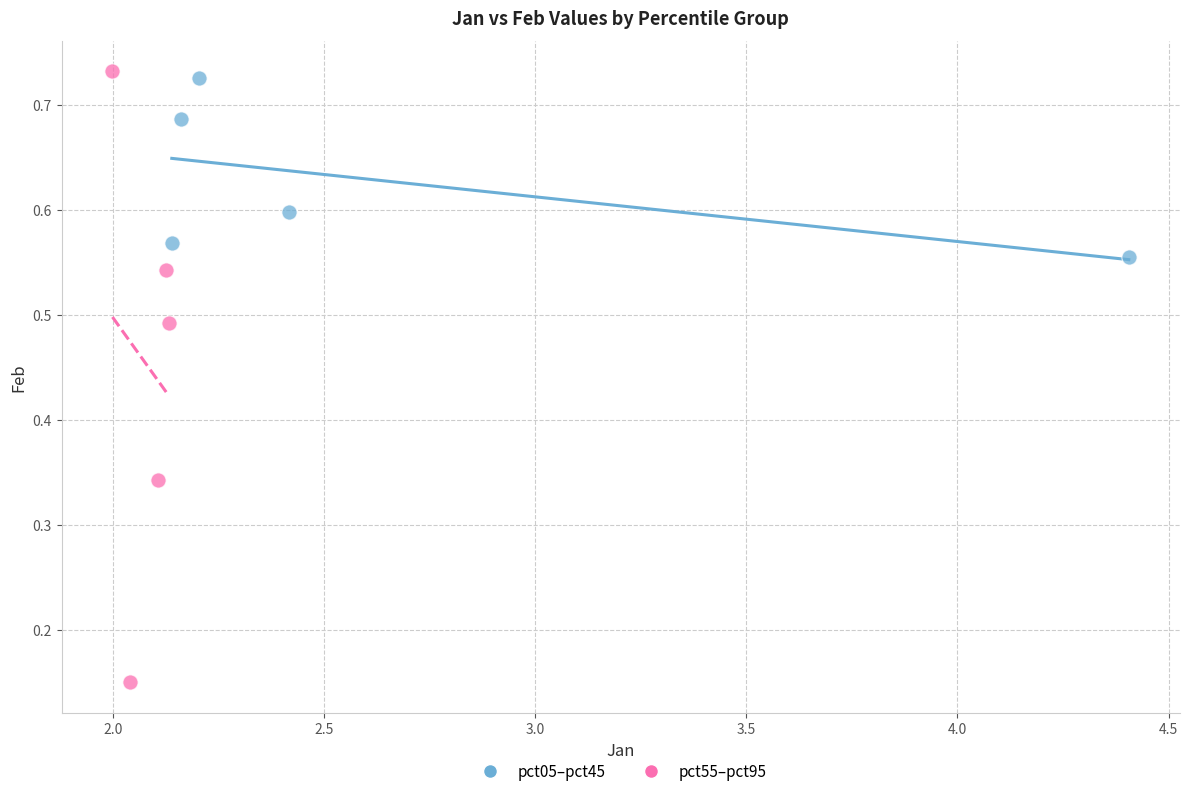

Which series reaches the maximum Y coordinate?

pct55–pct95